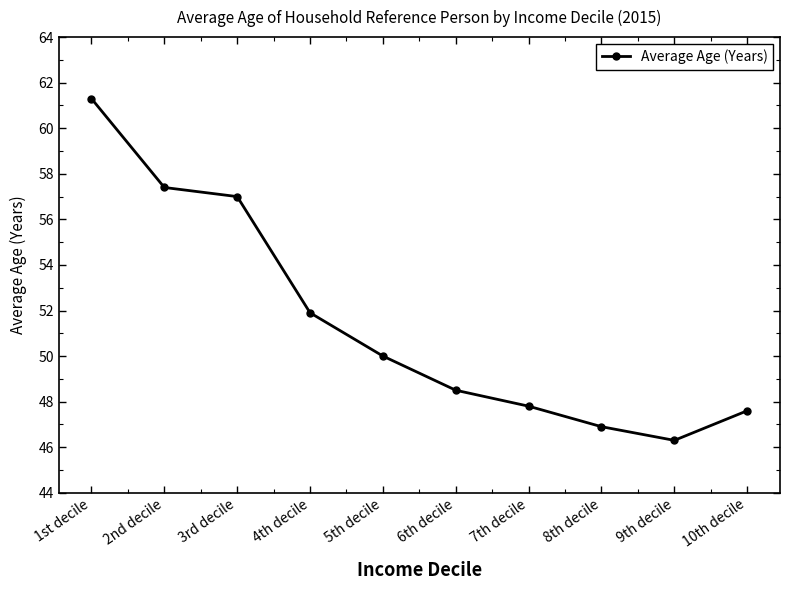

True or false: the data shows 50.0 at 5th decile.

True